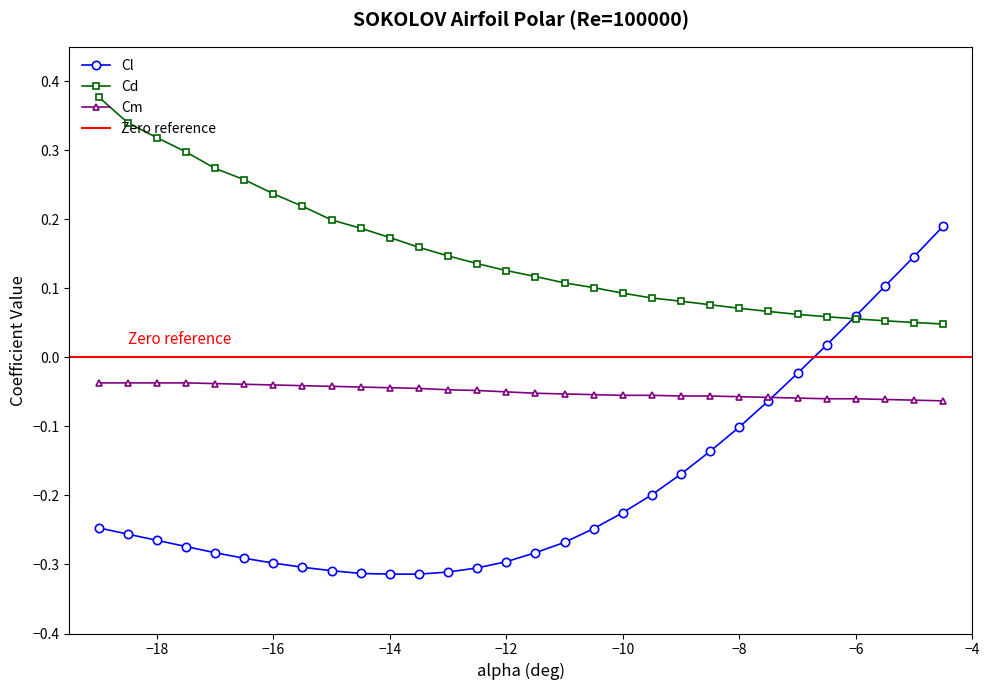

True or false: Cd has more than 2 interior local peaks.

False